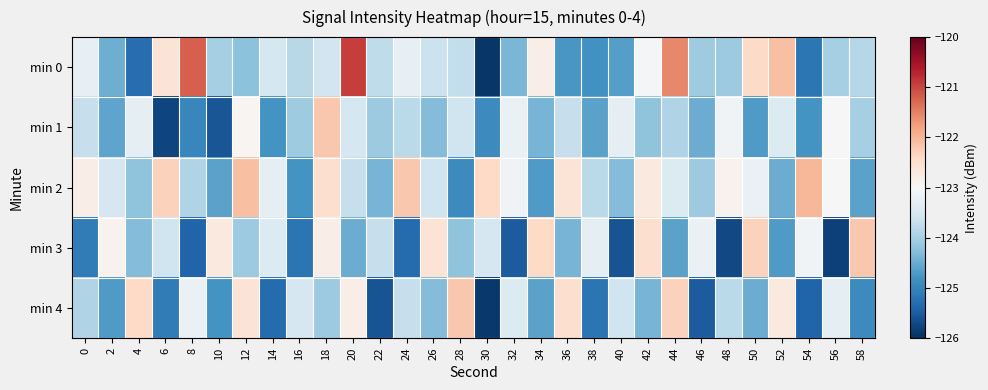

Which series has the largest total across all categories?

min 2